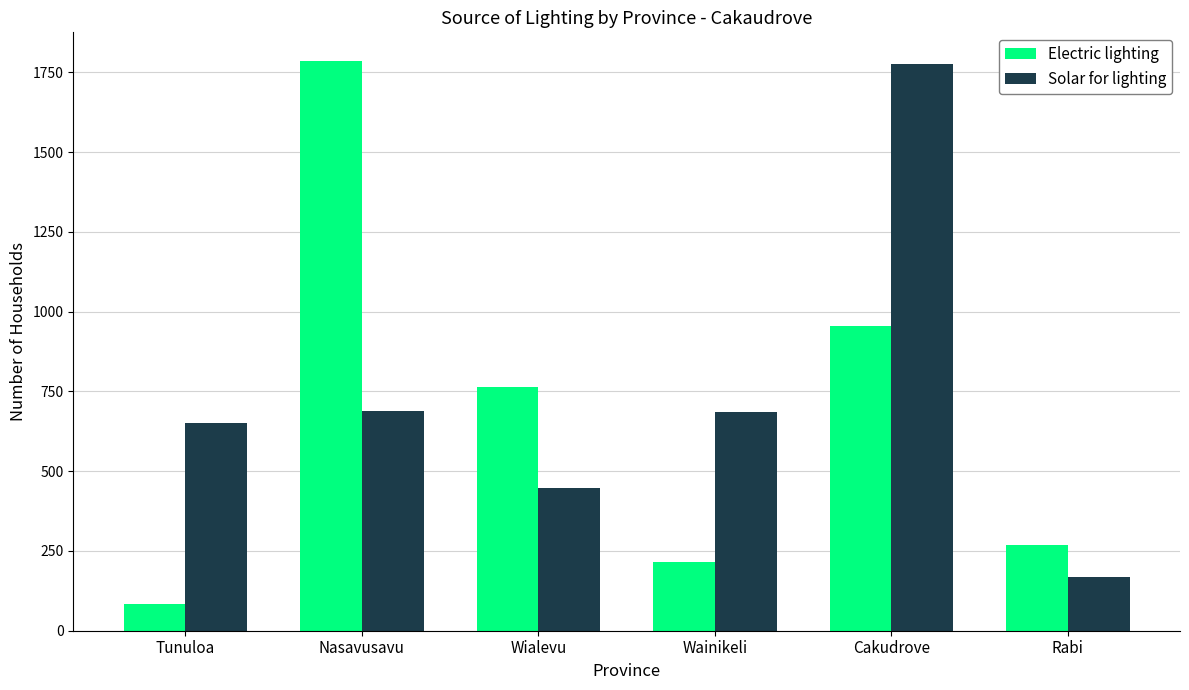

List the labels in order of Electric lighting value, smallest first.

Tunuloa, Wainikeli, Rabi, Wialevu, Cakudrove, Nasavusavu